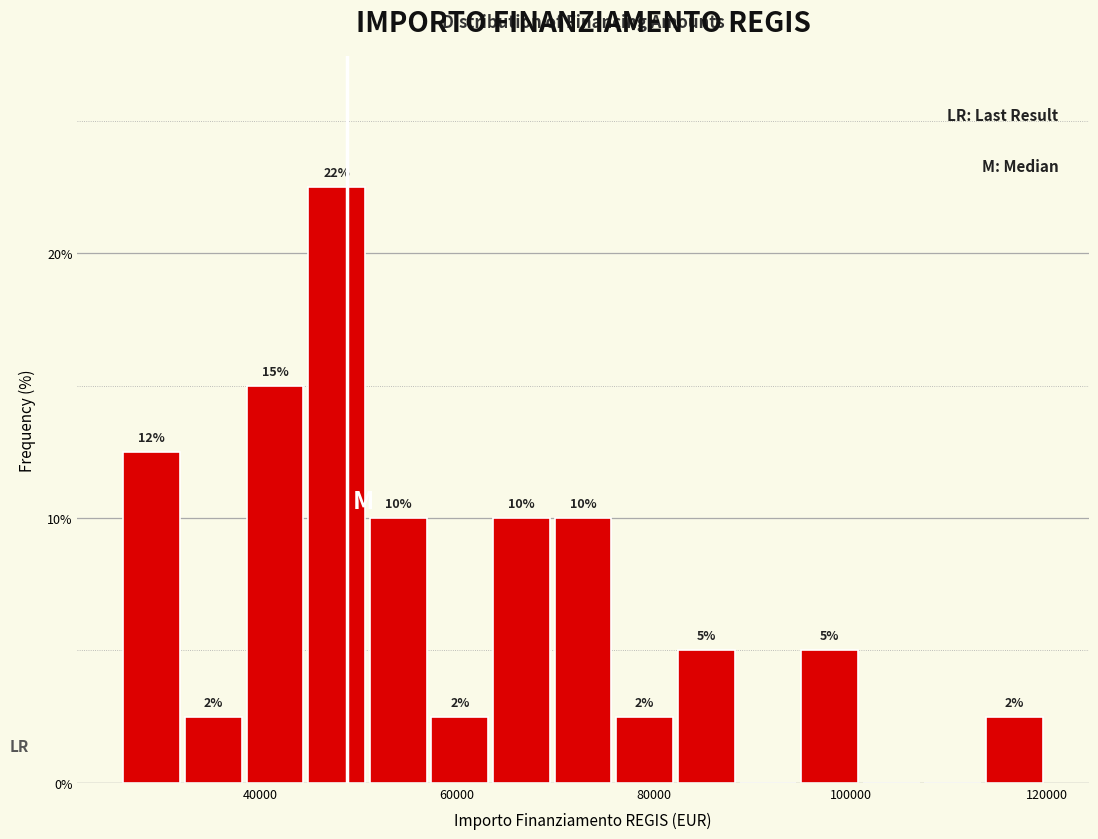

Around what value on the x-axis is the tallest bar? Give the approximate position of its centre, as read against the axis.

48000